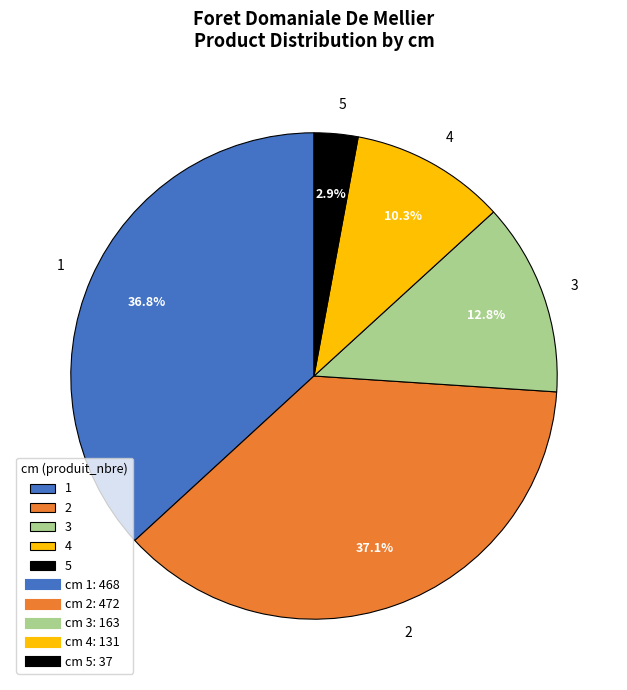

What is the smallest slice in the pie chart?

5